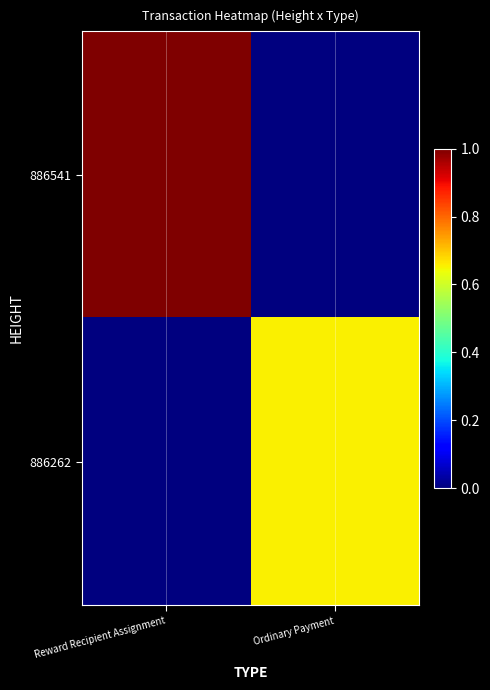

Count the number of categories in the chart.

2